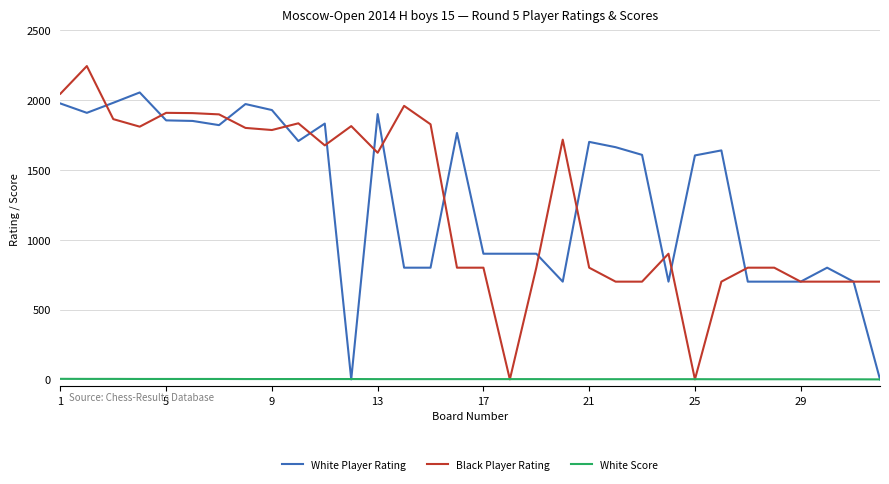

List the series in order of their peak value, lowest first.

White Score, White Player Rating, Black Player Rating